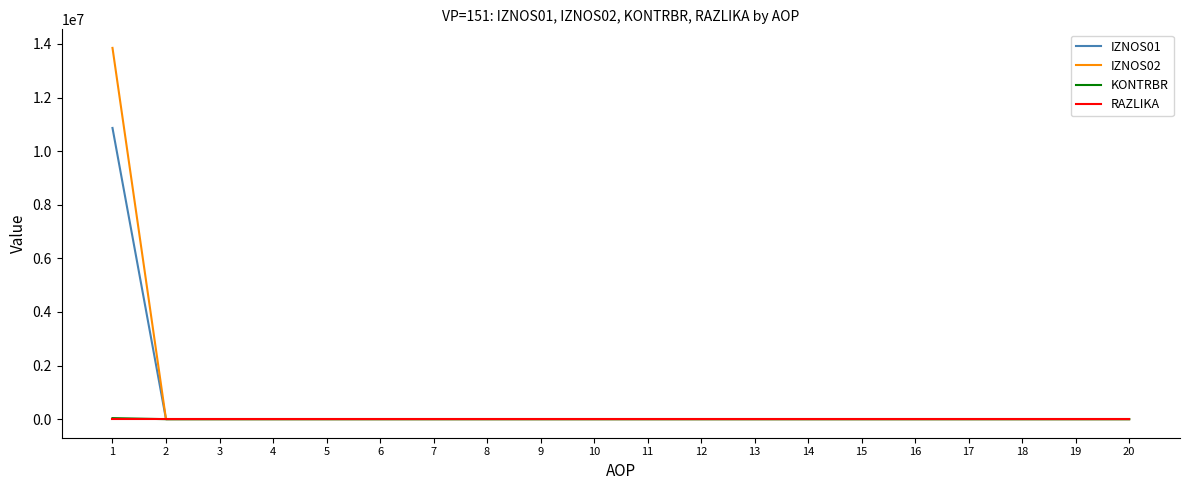

Which series has the largest range (max minus min)?

IZNOS02